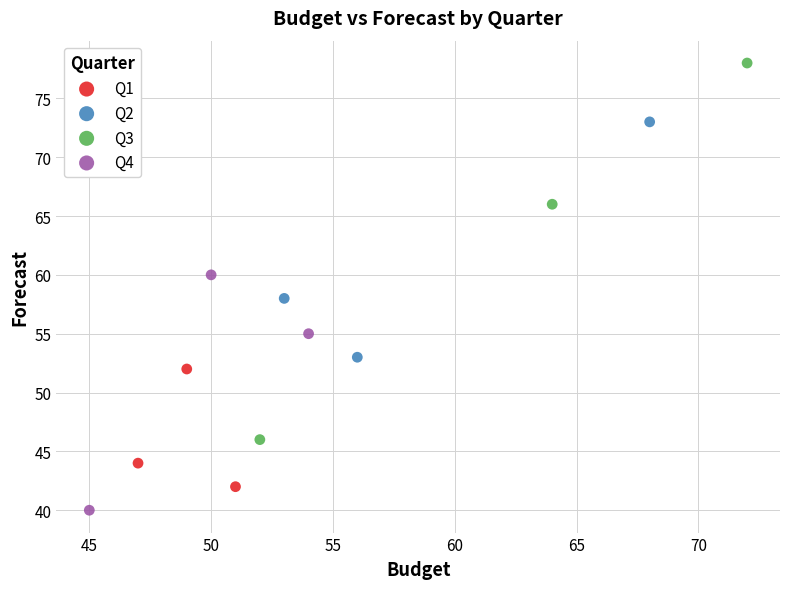

Which series has the widest spread of Y values?

Q3